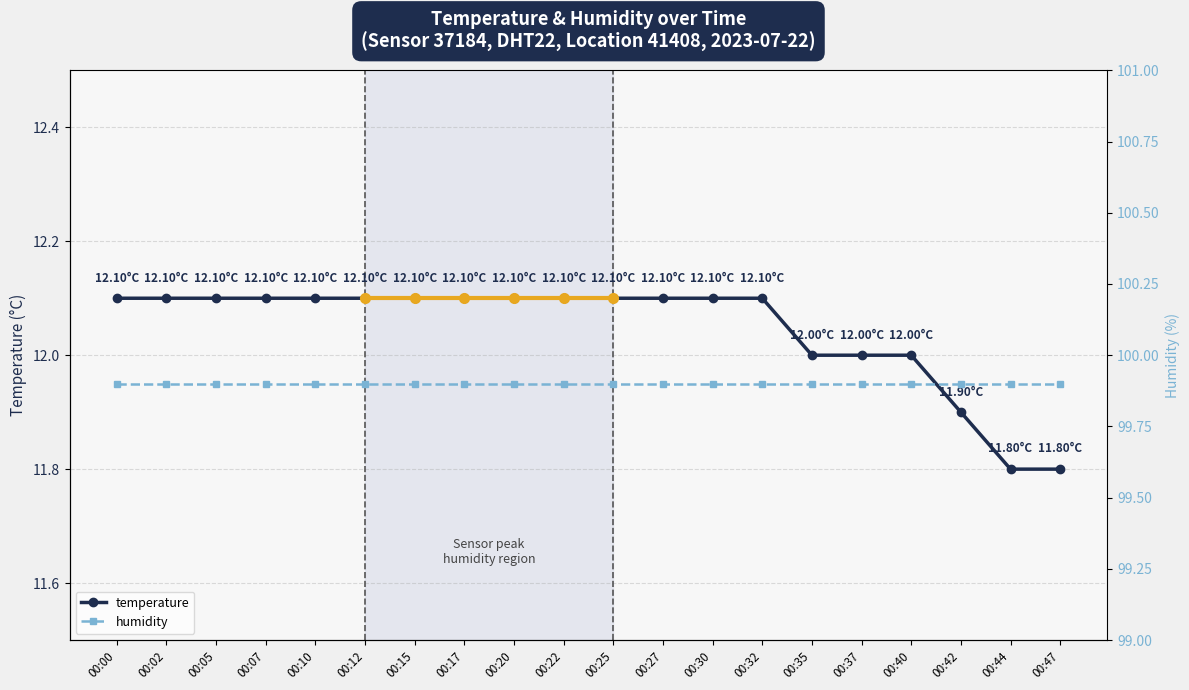

Reading left to right, transcribe all the data shown in this chart.

temperature: 00:00=12.1	00:02=12.1	00:05=12.1	00:07=12.1	00:10=12.1	00:12=12.1	00:15=12.1	00:17=12.1	00:20=12.1	00:22=12.1	00:25=12.1	00:27=12.1	00:30=12.1	00:32=12.1	00:35=12.0	00:37=12.0	00:40=12.0	00:42=11.9	00:44=11.8	00:47=11.8
humidity: 00:00=99.9	00:02=99.9	00:05=99.9	00:07=99.9	00:10=99.9	00:12=99.9	00:15=99.9	00:17=99.9	00:20=99.9	00:22=99.9	00:25=99.9	00:27=99.9	00:30=99.9	00:32=99.9	00:35=99.9	00:37=99.9	00:40=99.9	00:42=99.9	00:44=99.9	00:47=99.9